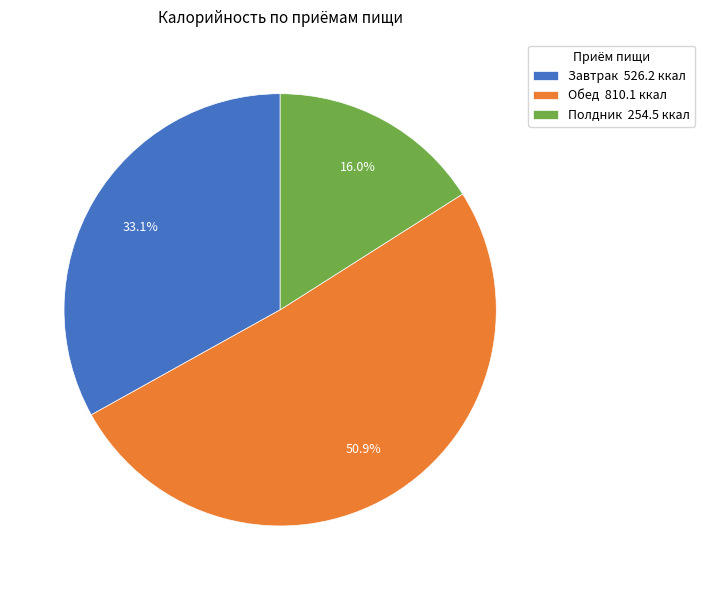

Do Полдник and Обед together represent more than half of the pie?

Yes